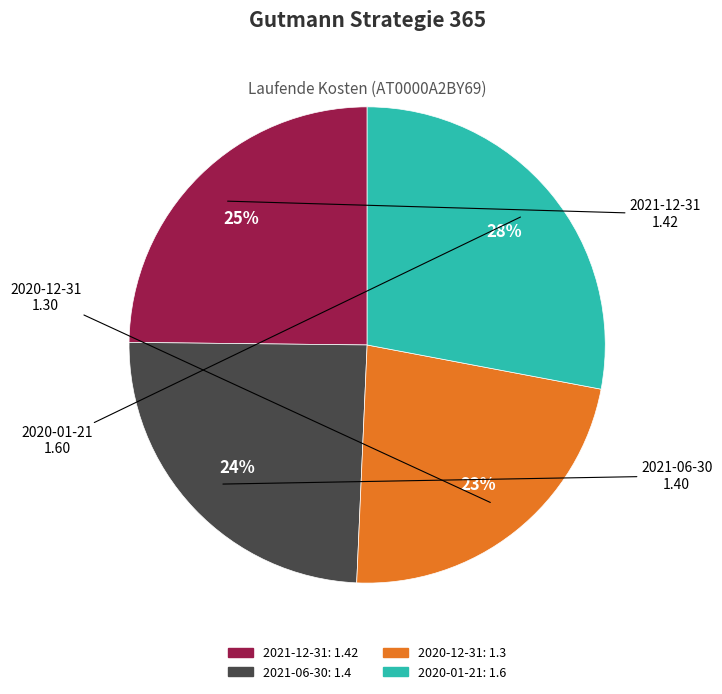

Approximately how many times larger is the value at 2021-06-30 compared to 2020-01-21?

0.9